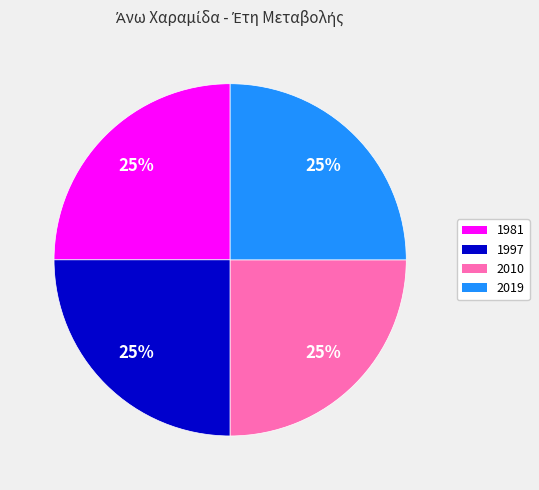

To the nearest percent, what is the average slice percentage?

25%